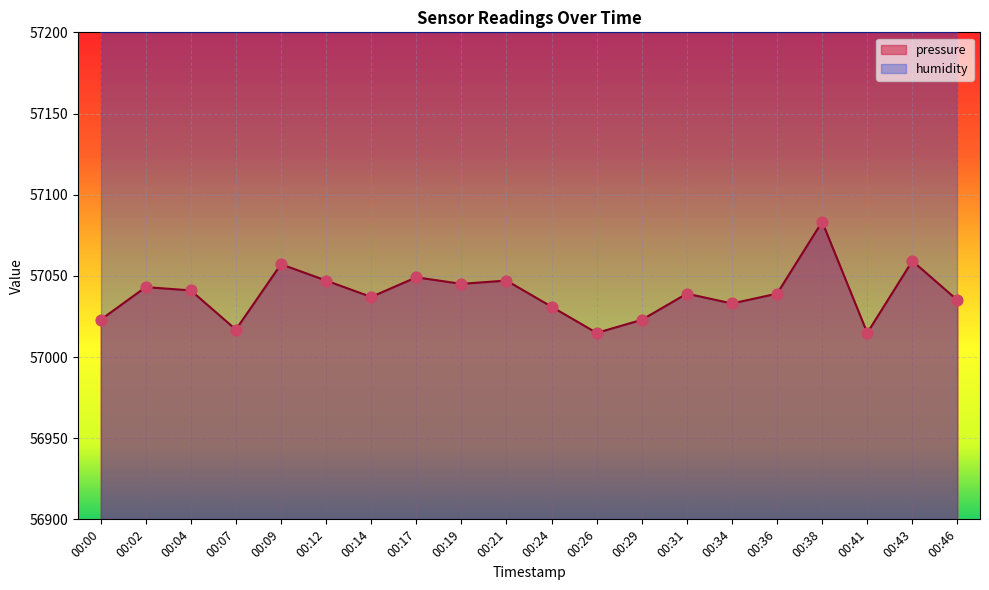

What is the change in value from 00:07 to 00:41?

-2.0